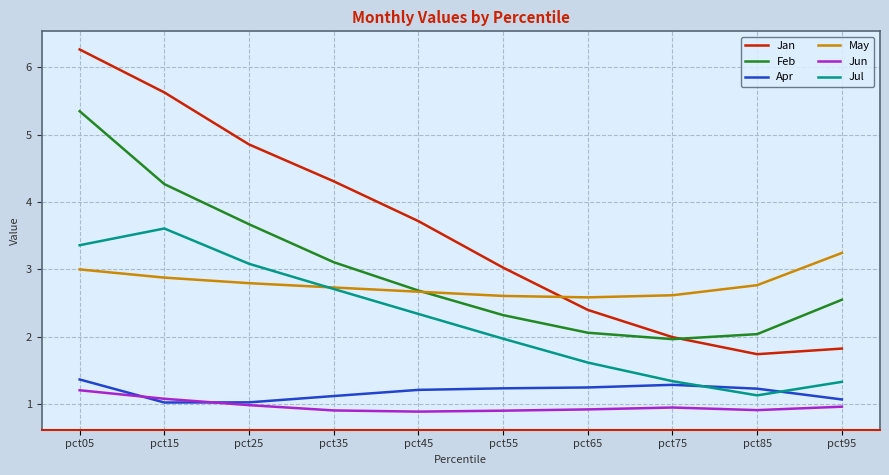

At pct55, list the series in order from smallest to largest.

Jun, Apr, Jul, Feb, May, Jan